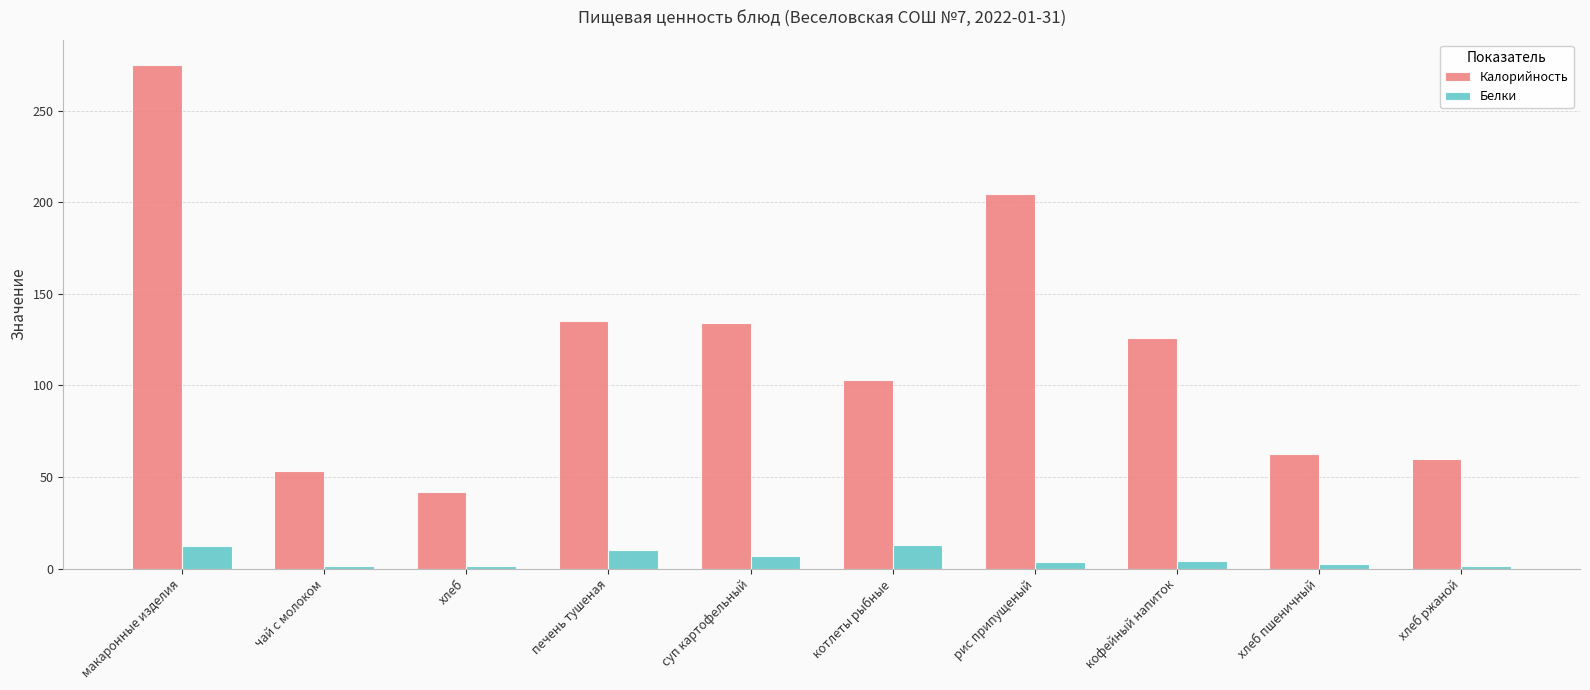

What are all the series names shown in the legend?

Калорийность, Белки